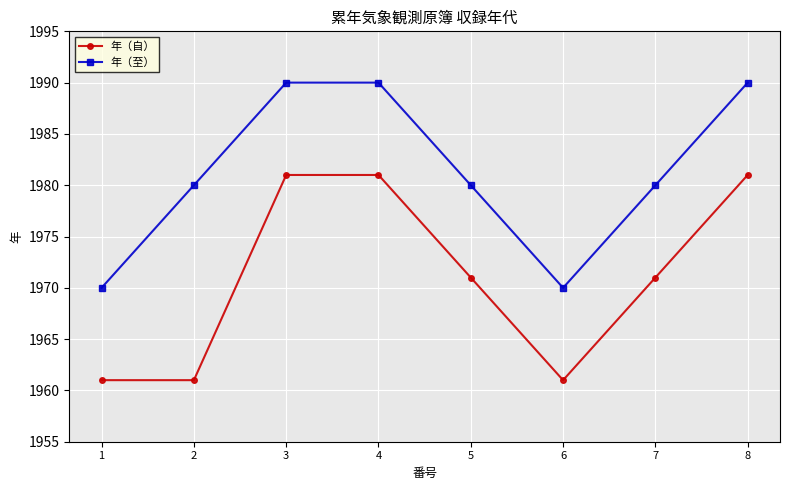

True or false: 年（至） and 年（自） cross at least once.

False